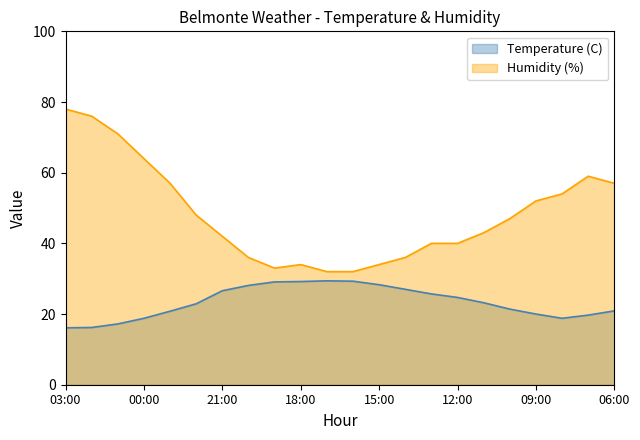

At which category does Temperature (C) reach its first local peak?

17:00